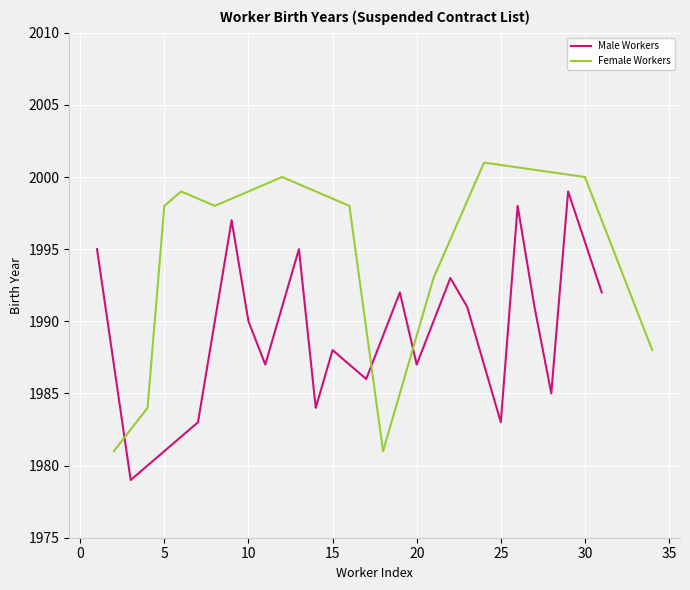

What is the maximum value for Male Workers?

1999